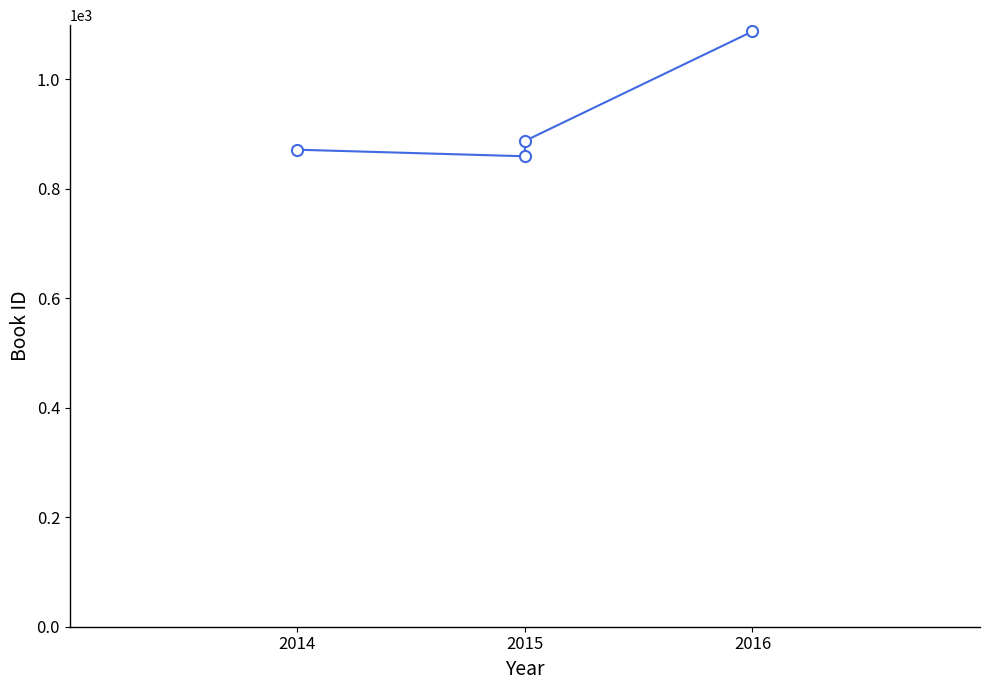

At which label does the data first exceed 887?

2016